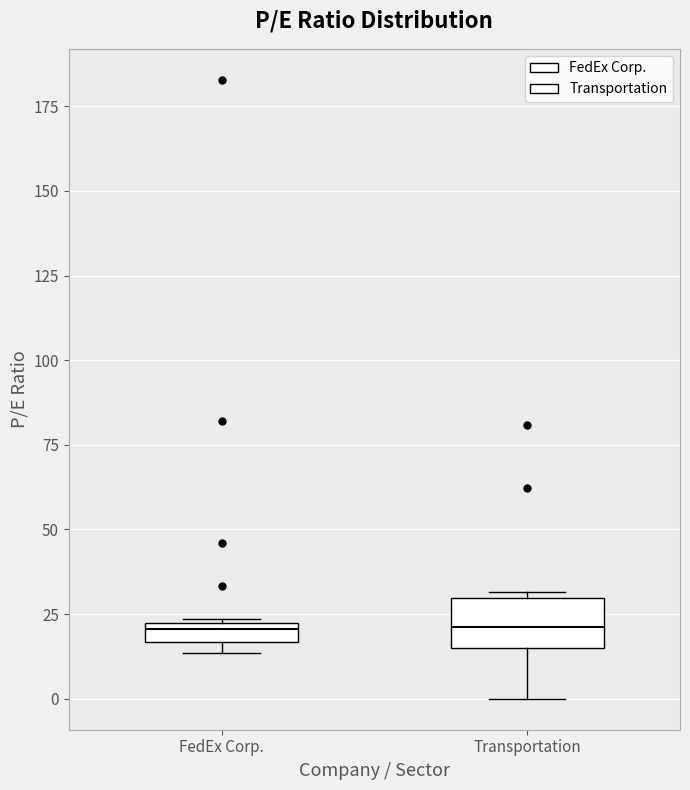

Which box is the tallest, from its lower edge to its upper edge?

Transportation